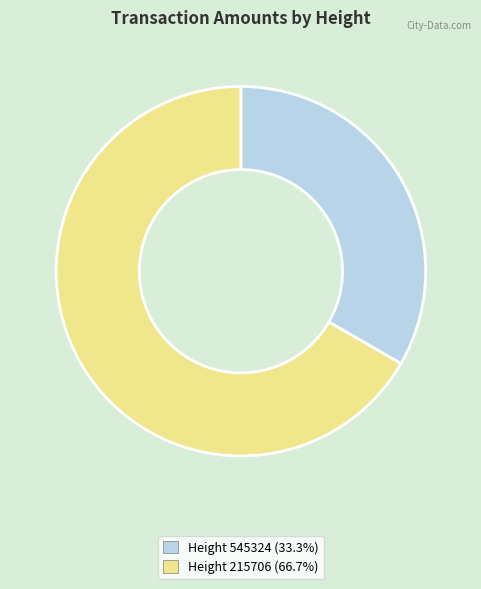

Do Height 545324 (33.3%) and Height 215706 (66.7%) together represent more than half of the pie?

Yes